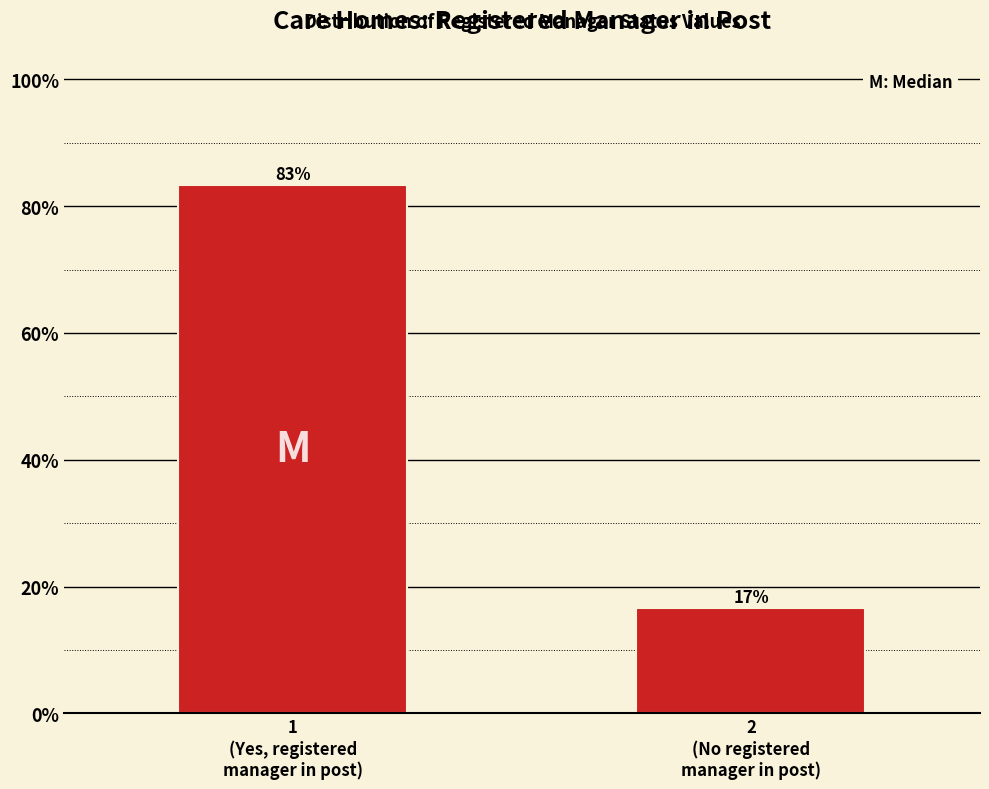

What is the average value?

50.0